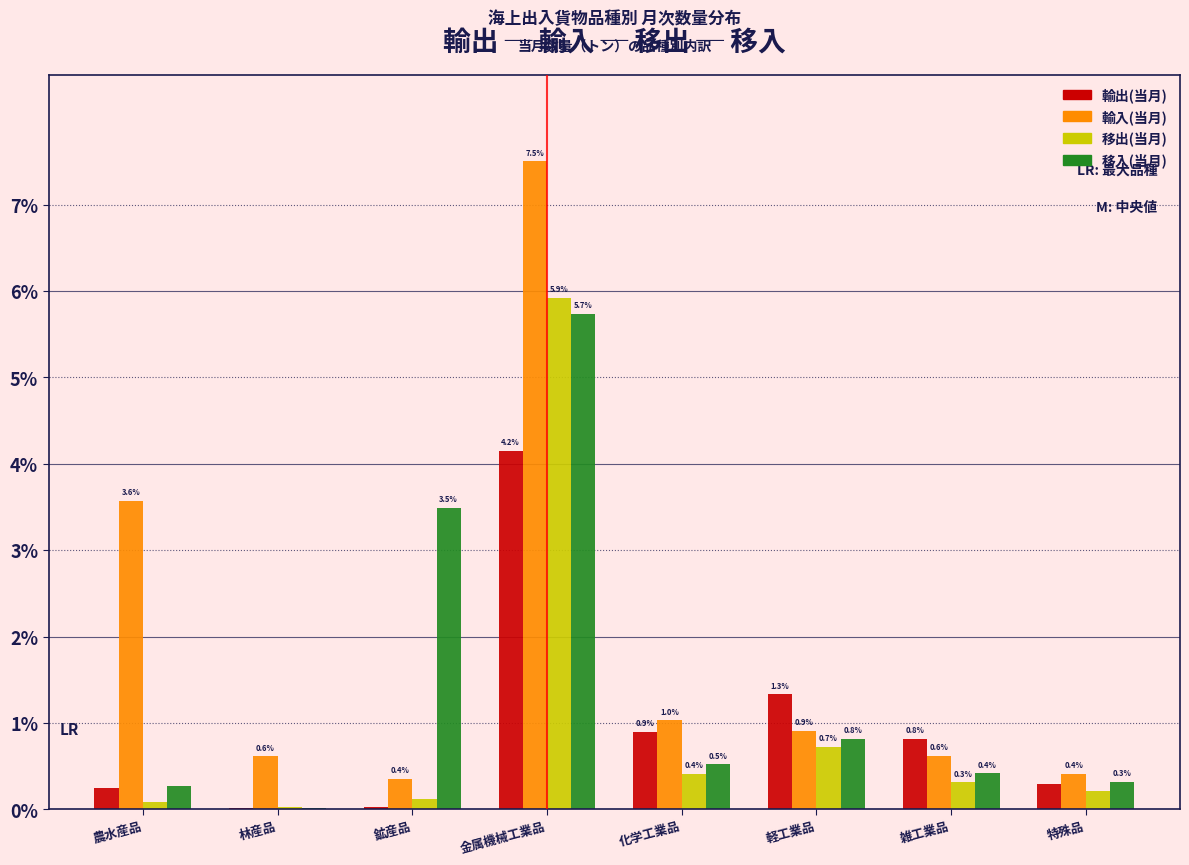

Which category has the highest value in the 輸入(当月) series?

金属機械工業品